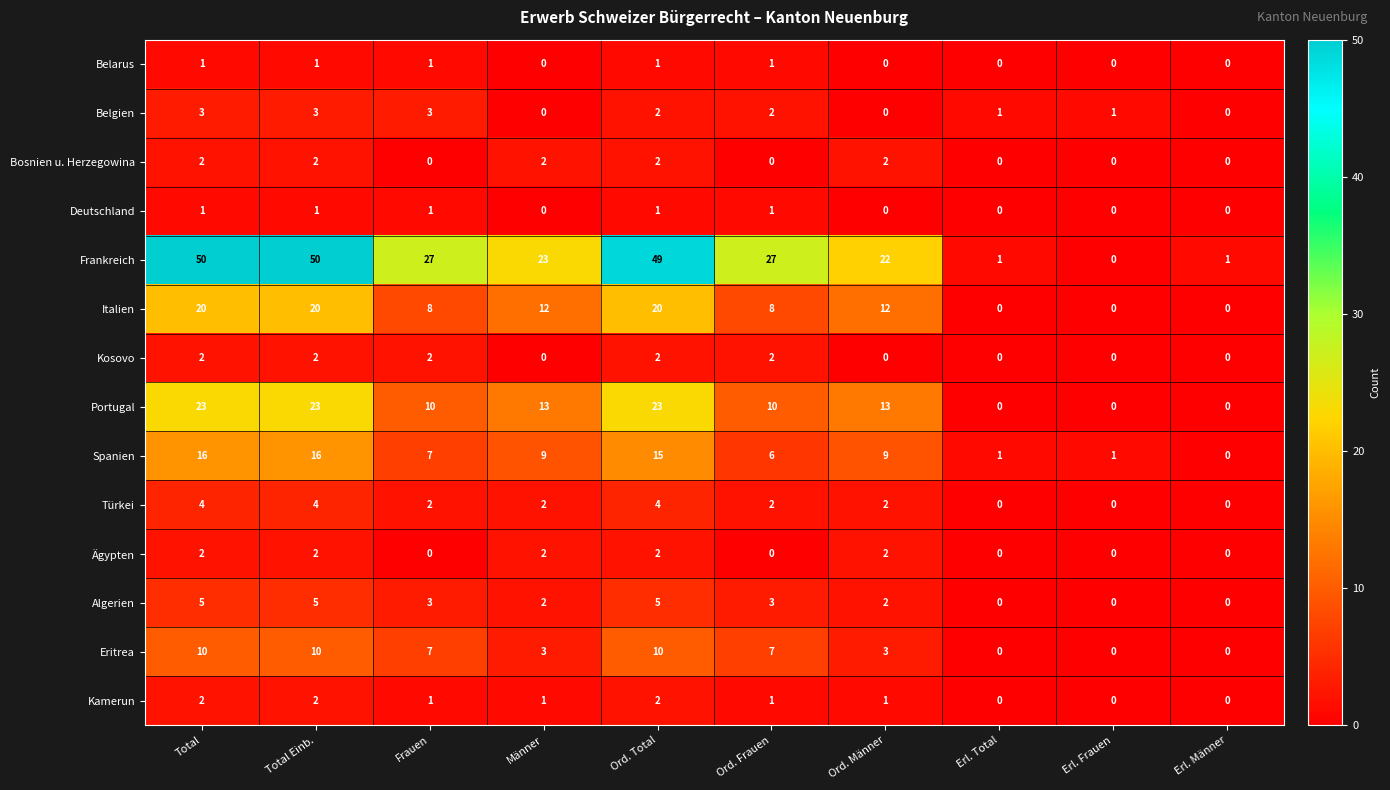

What is the greatest value displayed?

50